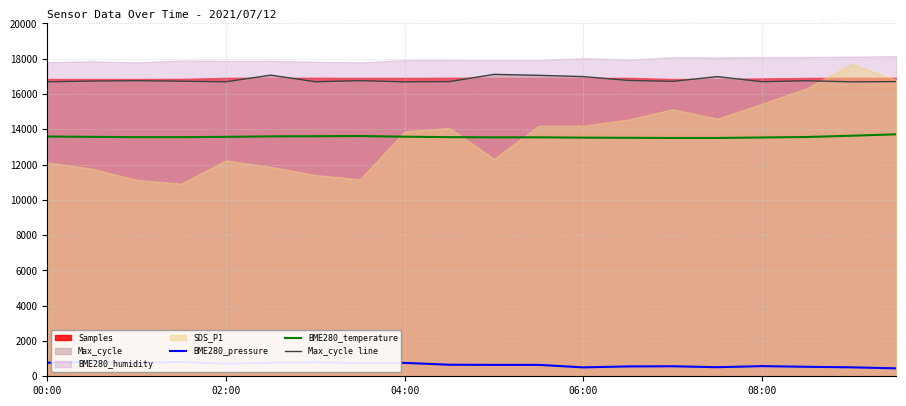

True or false: BME280_pressure and BME280_temperature intersect in this chart.

False